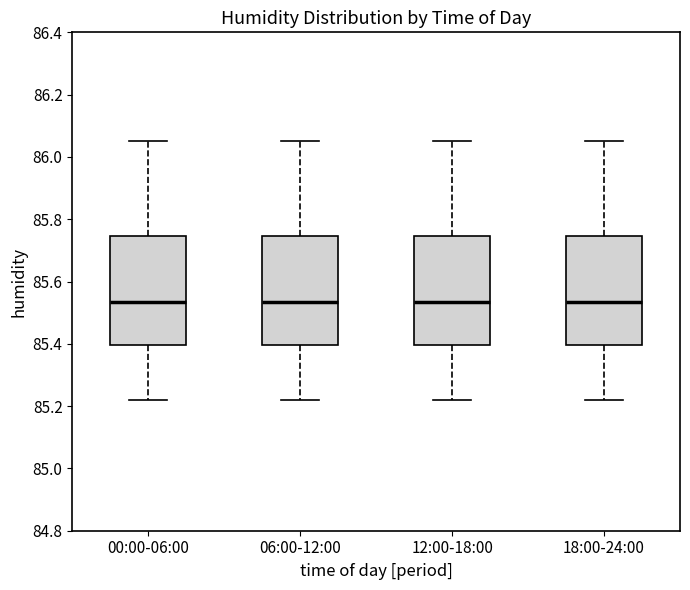

Reading left to right, transcribe this box plot: for each box, give where its median line is, the range the box spans, and where its two whiskers end, as read against the y-axis. The values are not printed on the chart, so give them approximately, as read against the axis.

00:00-06:00: median 85.54, box 85.40 to 85.74, whiskers 85.22 to 86.06
06:00-12:00: median 85.54, box 85.40 to 85.74, whiskers 85.22 to 86.06
12:00-18:00: median 85.54, box 85.40 to 85.74, whiskers 85.22 to 86.06
18:00-24:00: median 85.54, box 85.40 to 85.74, whiskers 85.22 to 86.06